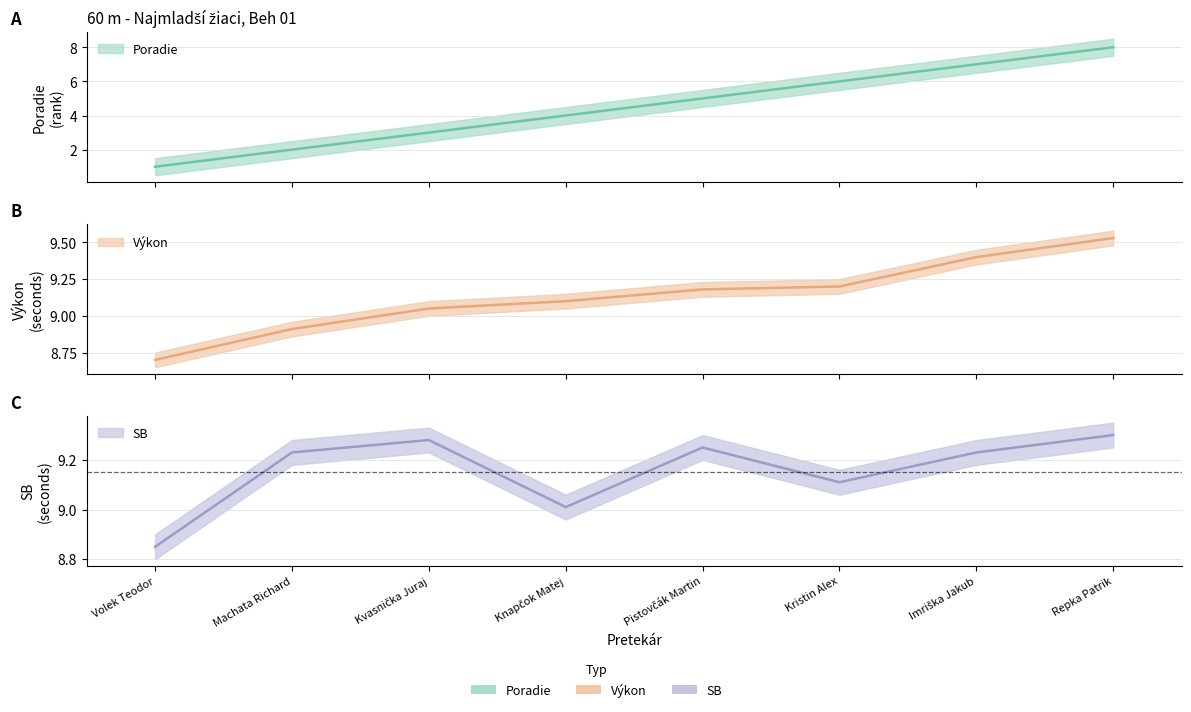

The Poradie series shows 8.0 at Repka Patrik. True or false?

True